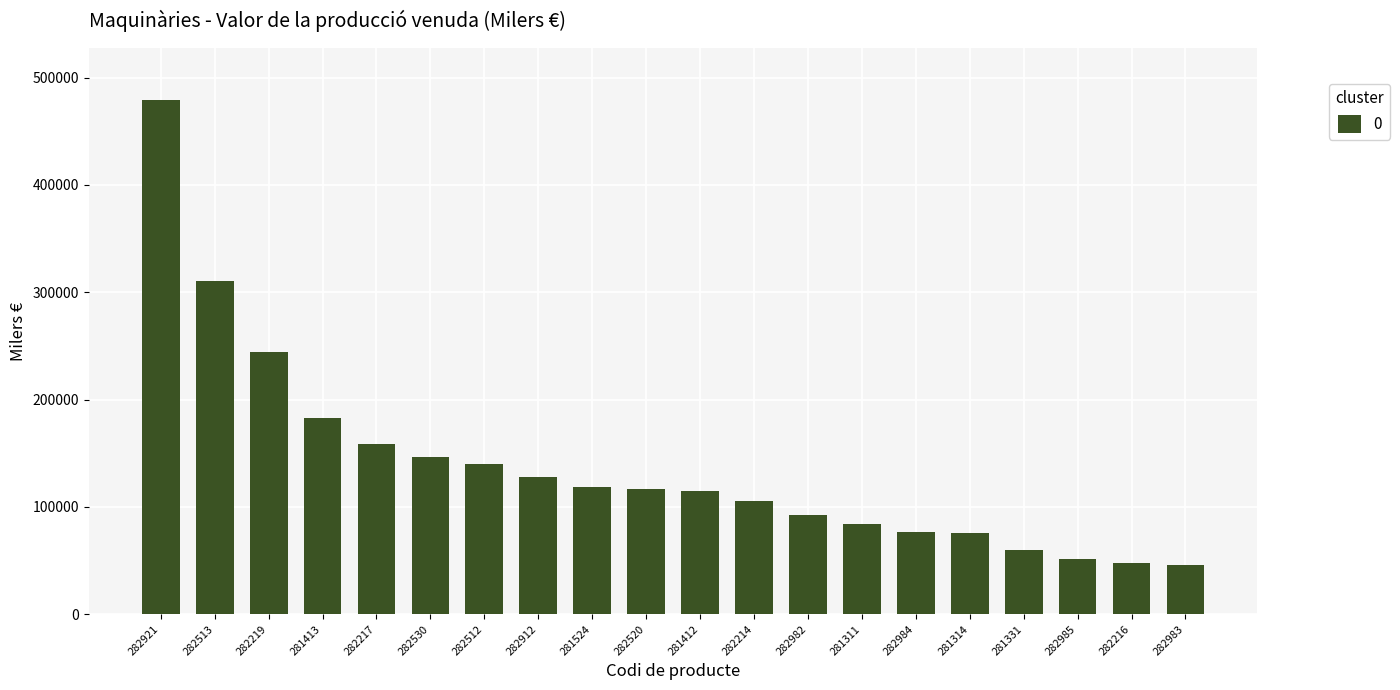

What is the sum of all values?

2781378